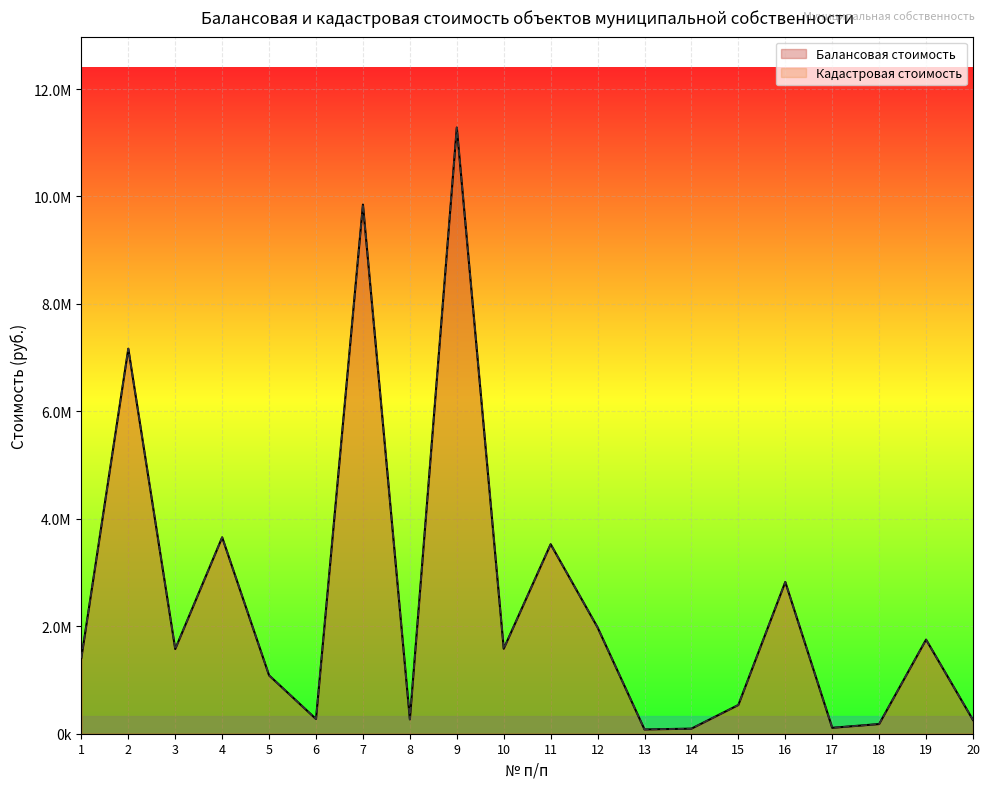

How many values in the Кадастровая стоимость series are below 1575861?

10